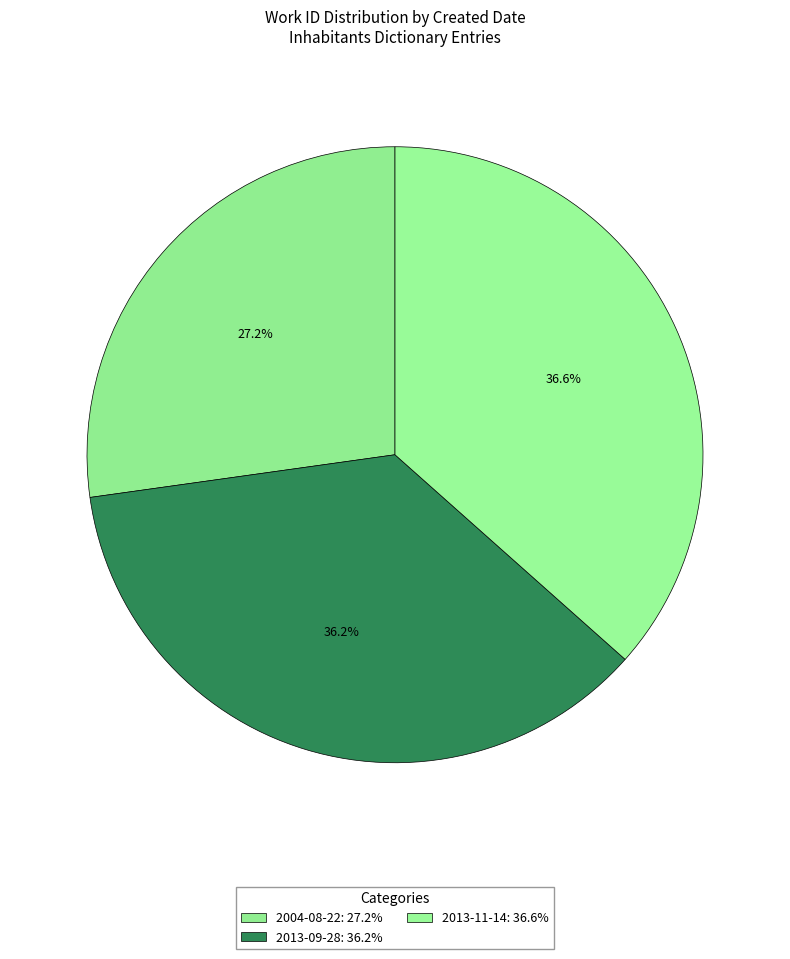

Do 2013-09-28 and 2004-08-22 together represent more than half of the pie?

Yes